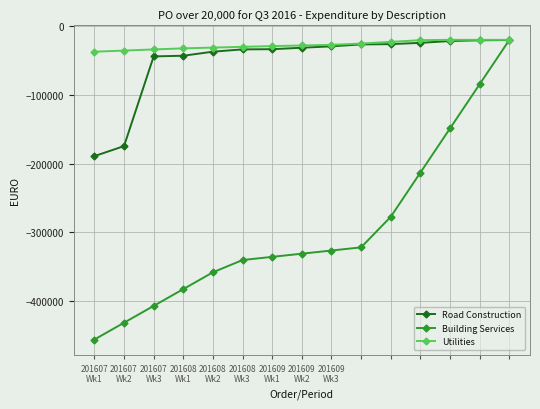

What is the greatest value displayed?

-20004.1